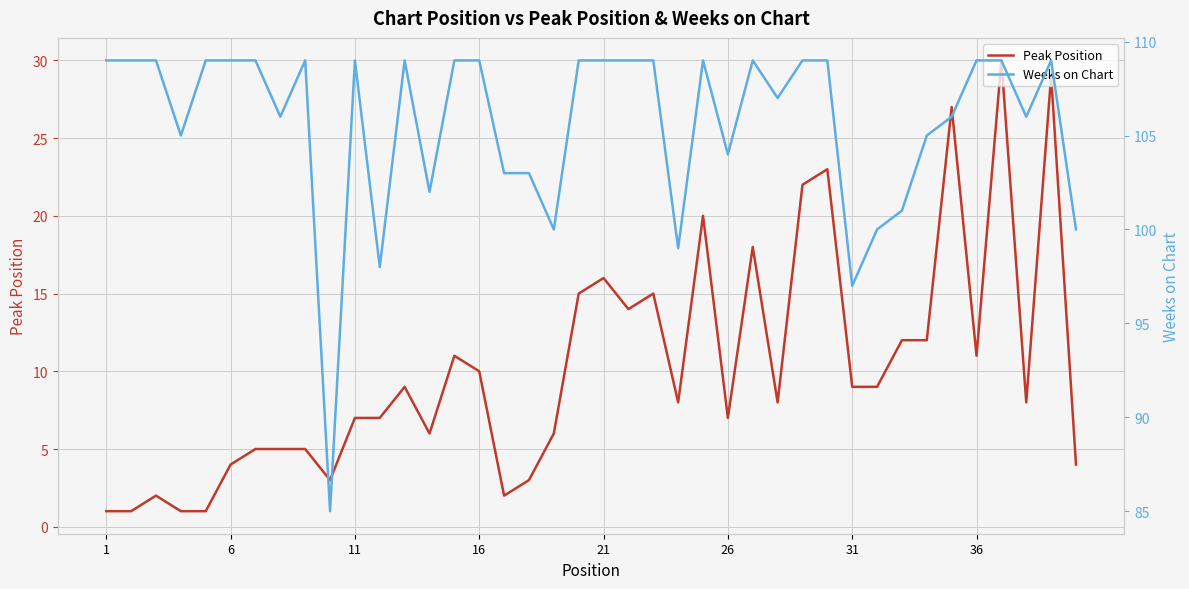

True or false: Peak Position has a value of 4 at 11.

False